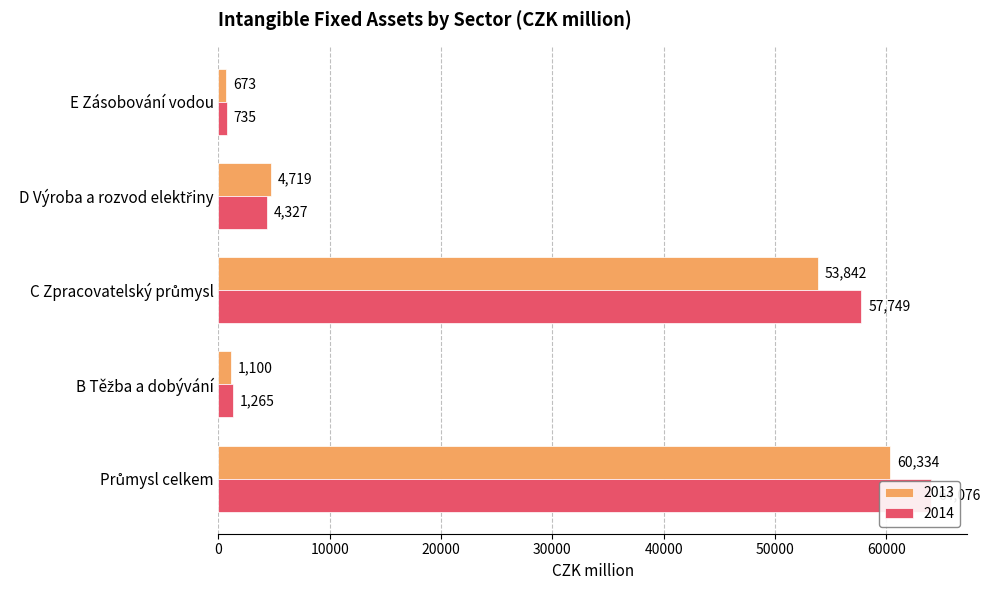

The 2011 series shows 12588 at C Zpracovatelský průmysl. True or false?

False